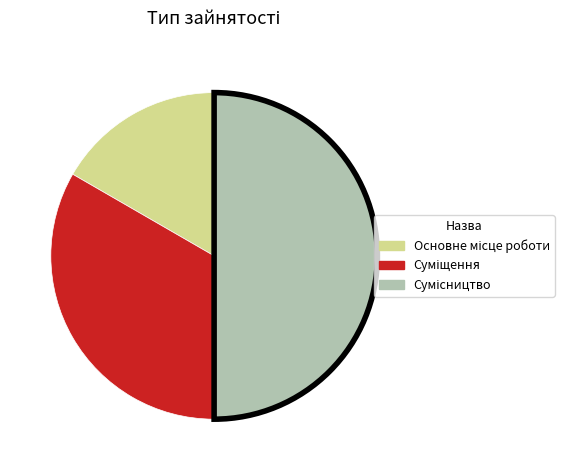

To the nearest percent, what portion does Основне місце роботи represent?

17%